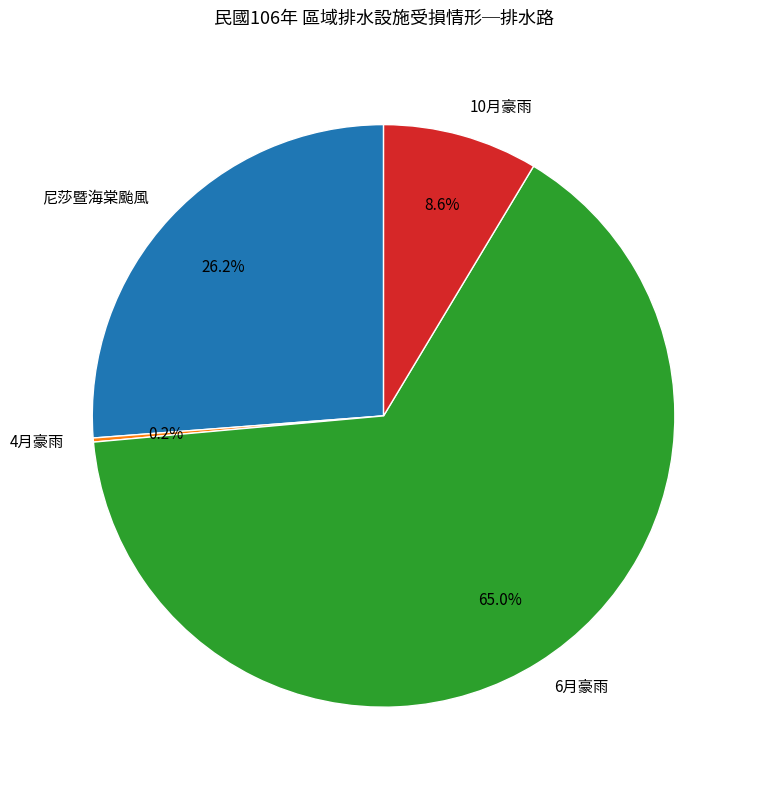

Is the sum of 6月豪雨 and 尼莎暨海棠颱風 greater than half?

Yes